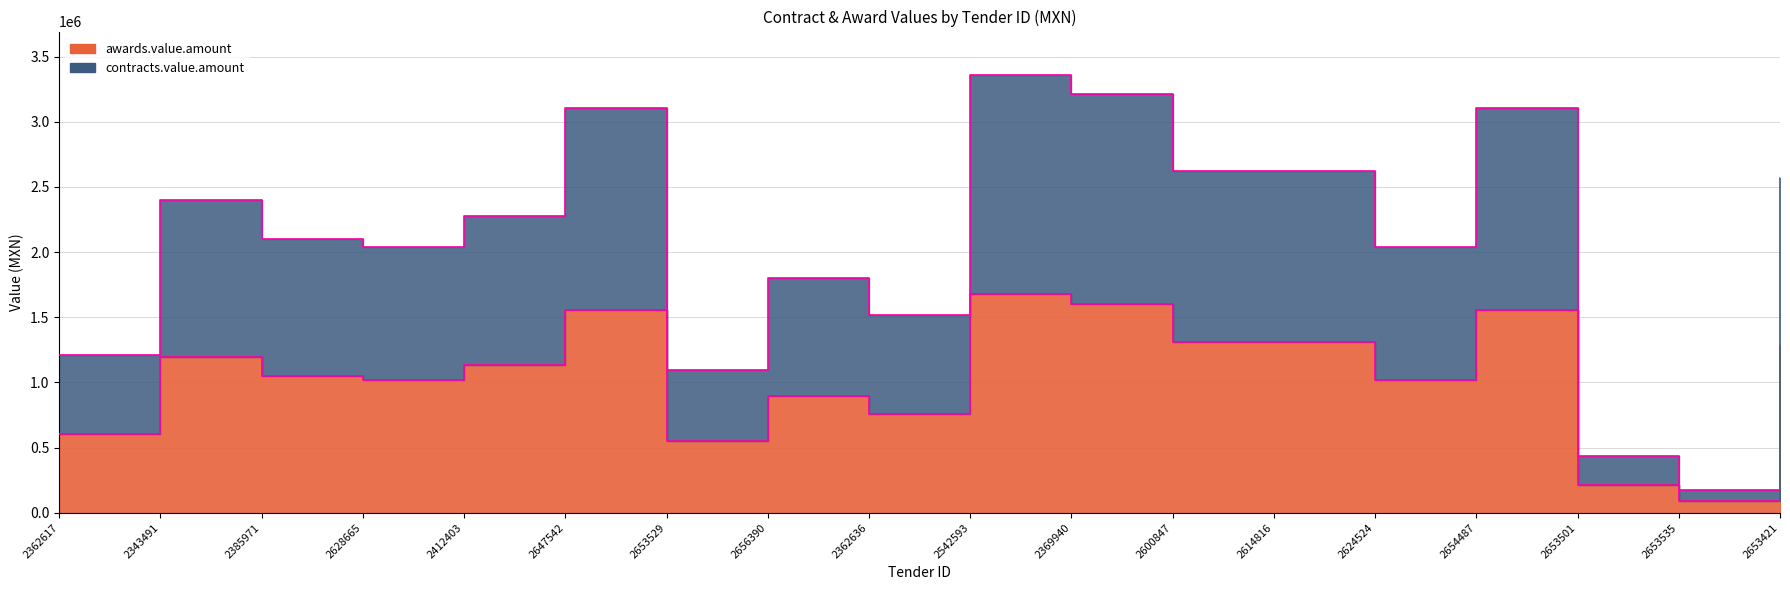

Where does the contracts.value.amount series first go above 2274949?

2343491